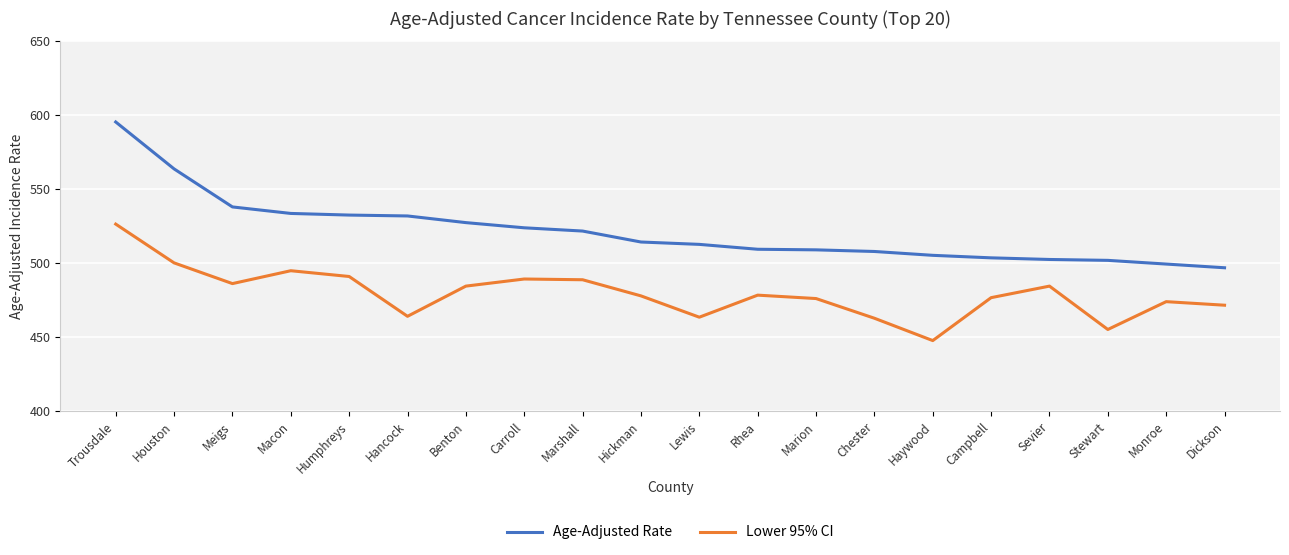

At which label is Age-Adjusted Rate closest to 546?

Meigs